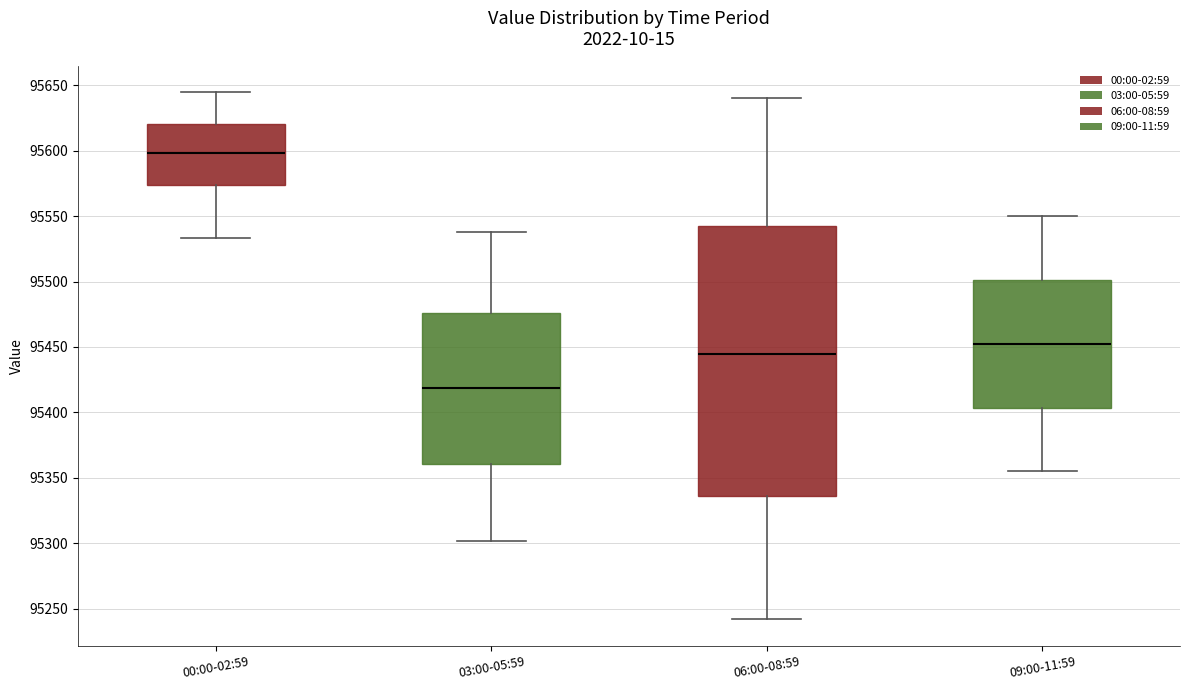

Where is the upper edge of the box for 09:00-11:59 on the y-axis? The values are not printed on the chart, so give them approximately, as read against the axis.

95500